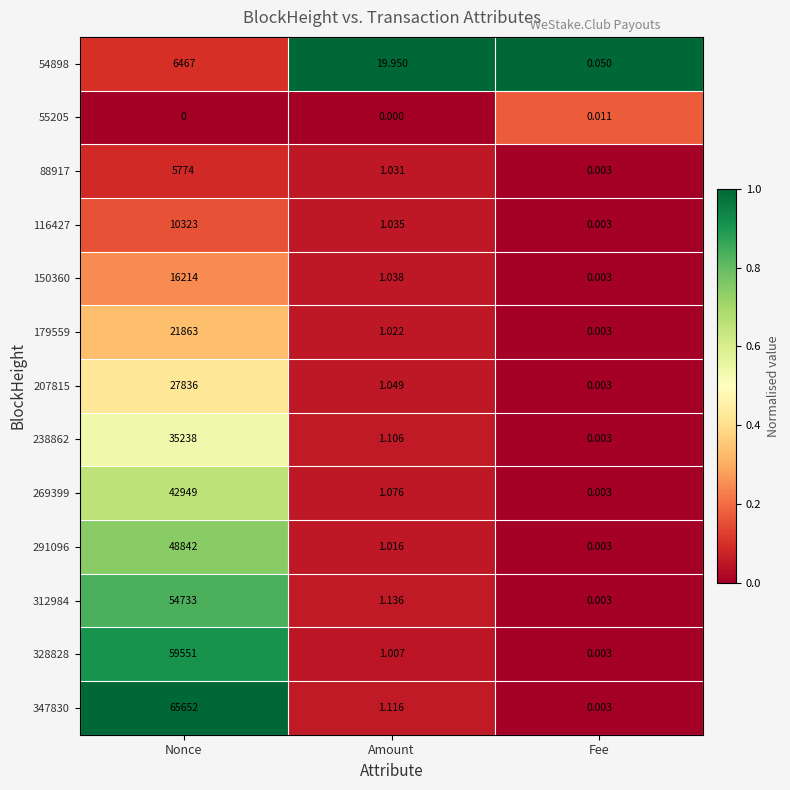

List the labels in order of 312984 value, smallest first.

Fee, Amount, Nonce